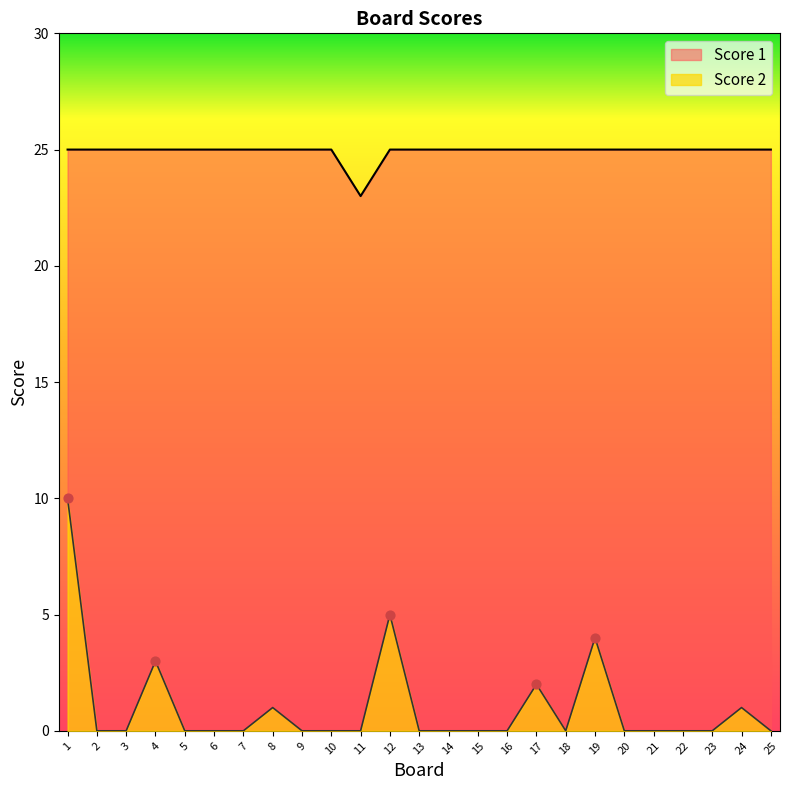

What are all the series names shown in the legend?

Score 2, Score 1